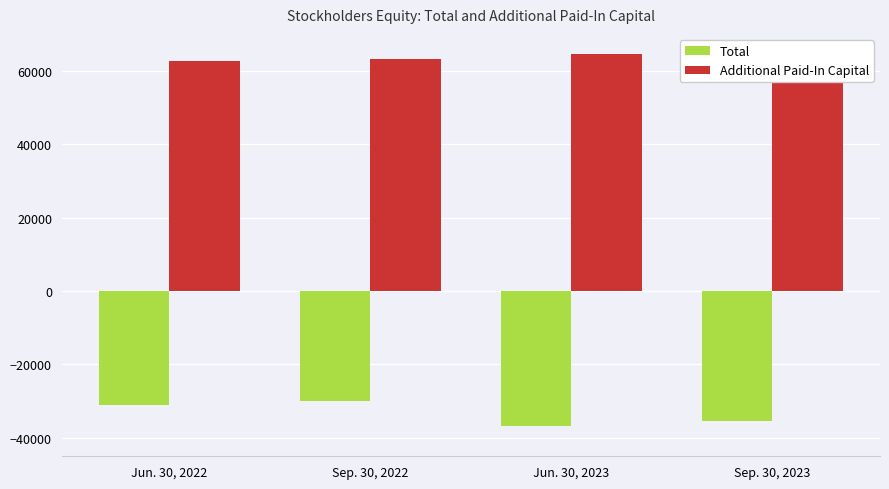

At which label does Total first exceed -30953?

Sep. 30, 2022